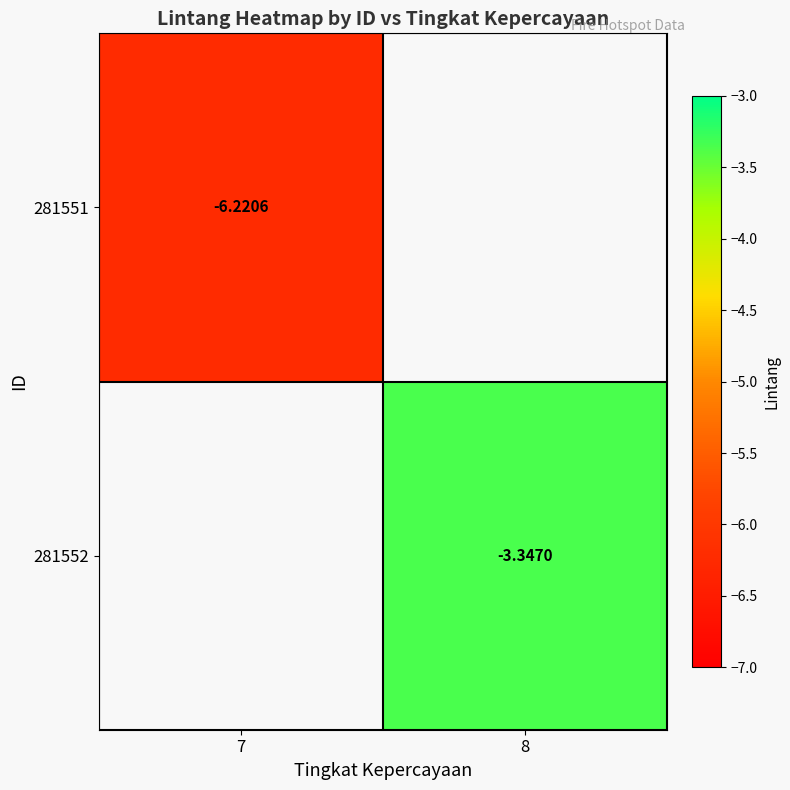

How many series are shown in this chart?

2